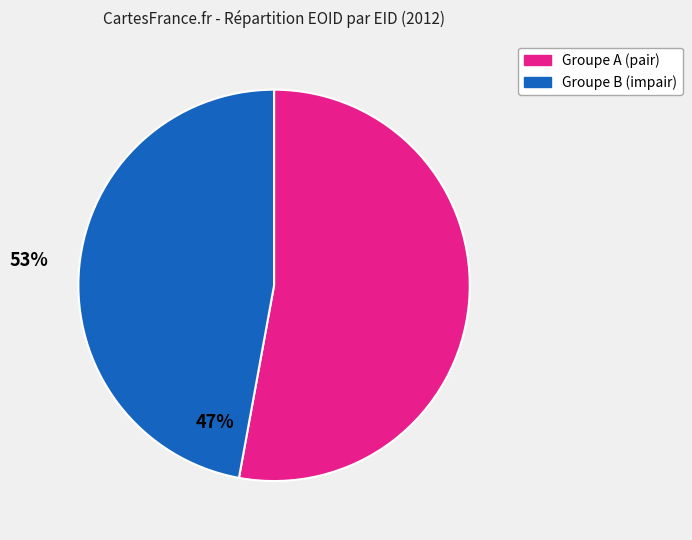

Does any single category account for the majority?

Yes